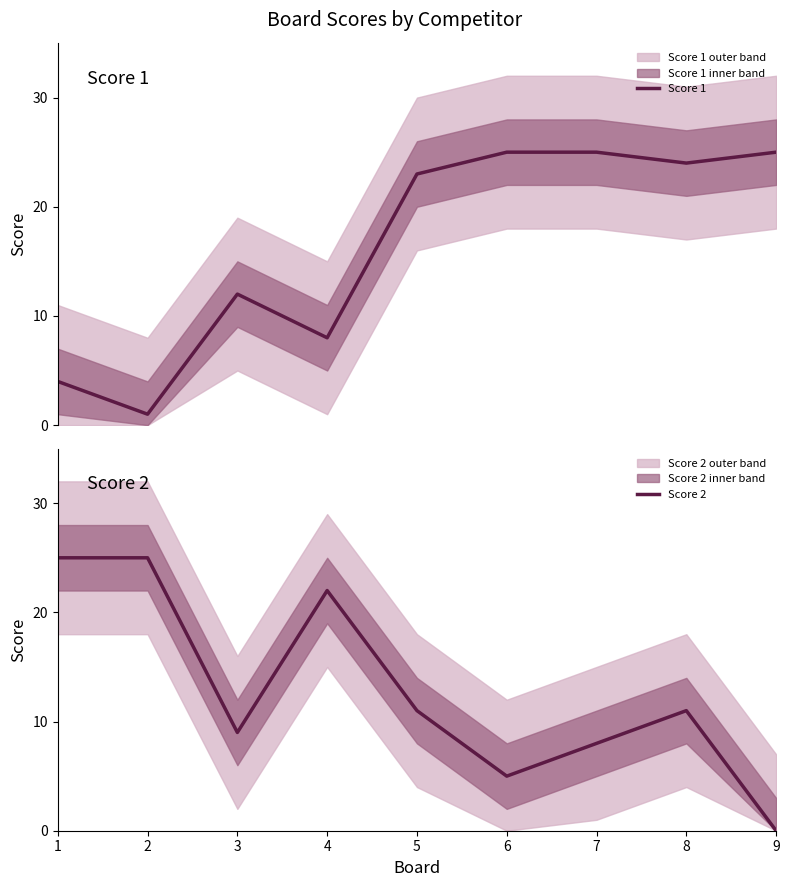

What is the value of the Score 2 point at the 4th from the left?

22